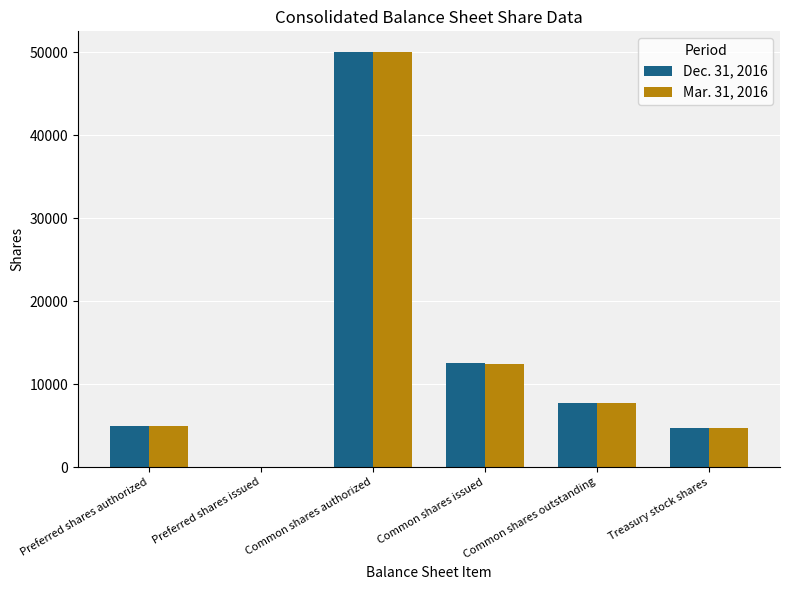

What are all the series names shown in the legend?

Dec. 31, 2016, Mar. 31, 2016